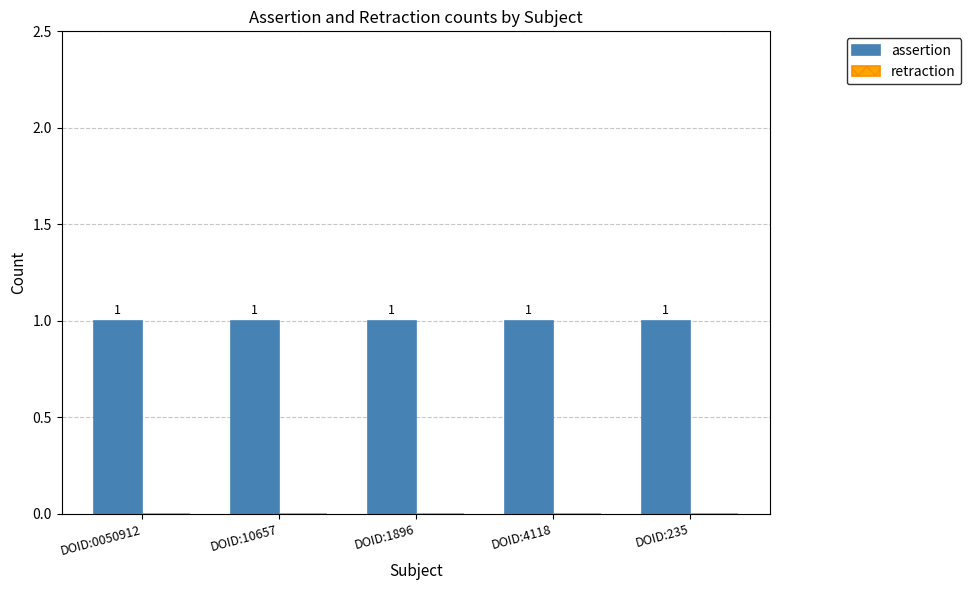

What is the highest value of the assertion series?

1